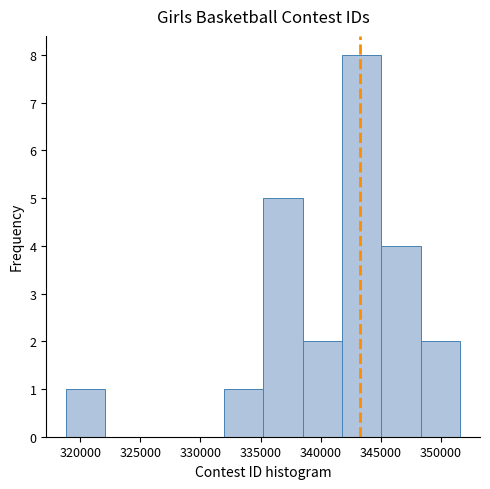

Reading left to right, transcribe this chart: for each bar, give the range it covers on the x-axis and its height. Neither the bar edges nor the heights are printed on the chart, so give them approximately, as read against the axes.

319000 to 322000: 1
322000 to 325500: 0
325500 to 328500: 0
328500 to 332000: 0
332000 to 335000: 1
335000 to 338500: 5
338500 to 342000: 2
342000 to 345000: 8
345000 to 348500: 4
348500 to 351500: 2